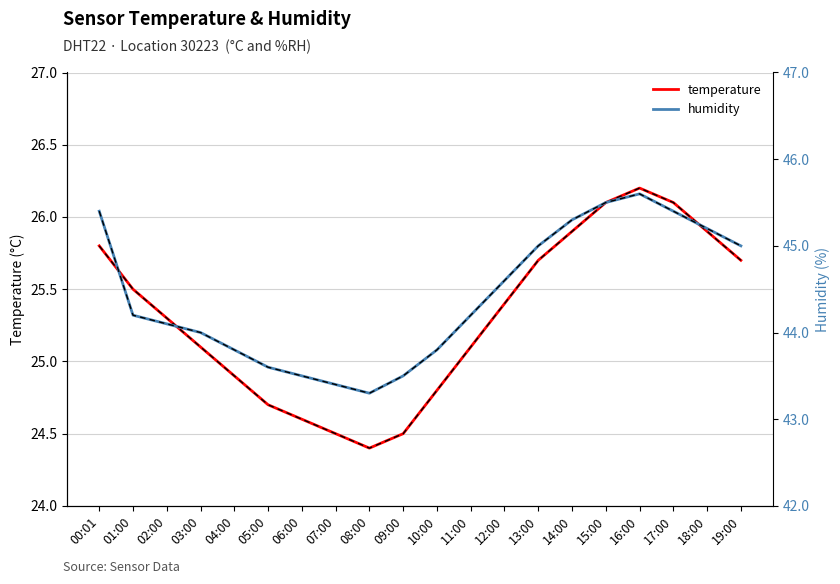

What position from the left is 11:00?

12